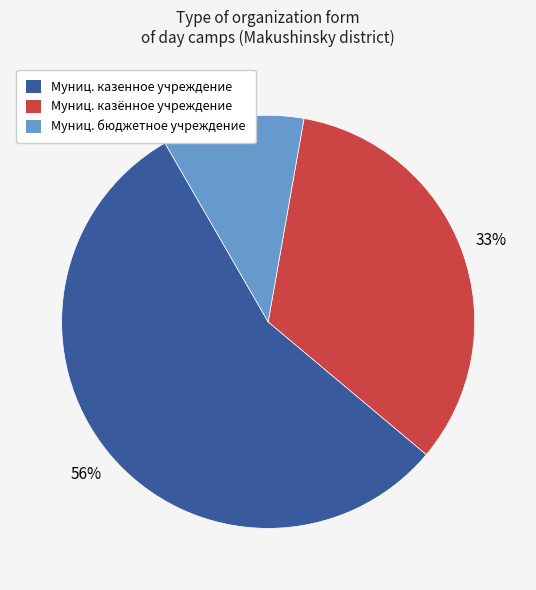

To the nearest percent, what is the average slice percentage?

33%